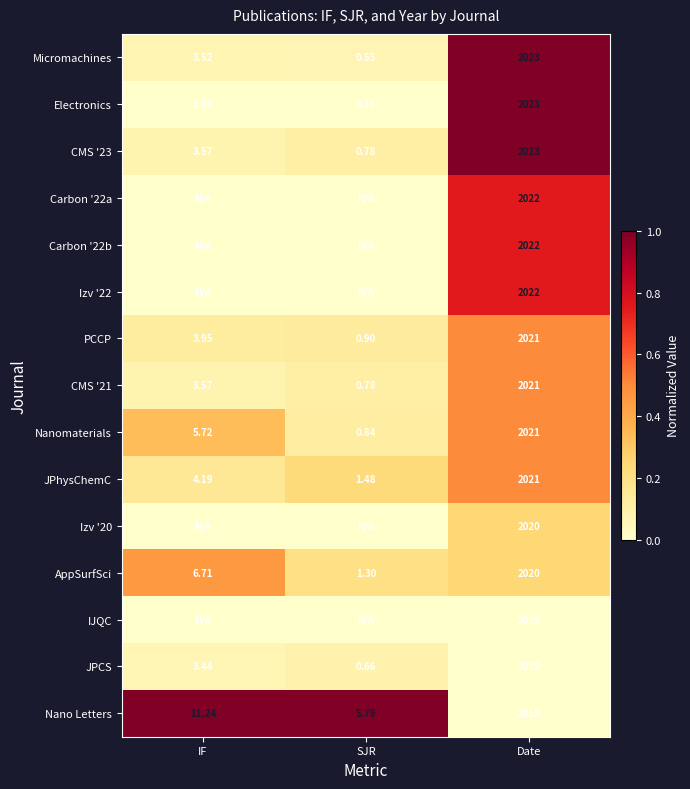

Which has a higher value, IF or Date?

Date